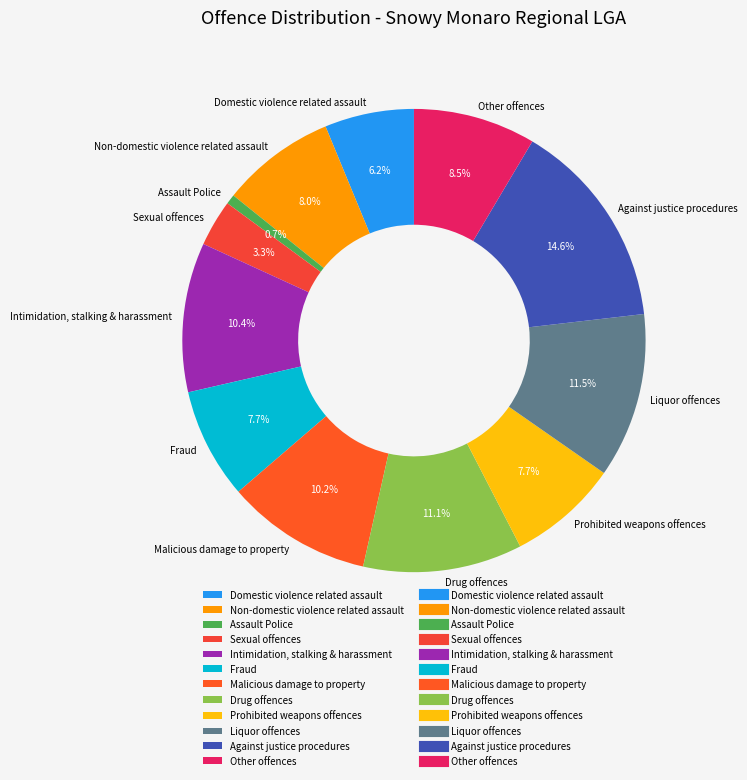

What is the largest slice in the pie chart?

Against justice procedures